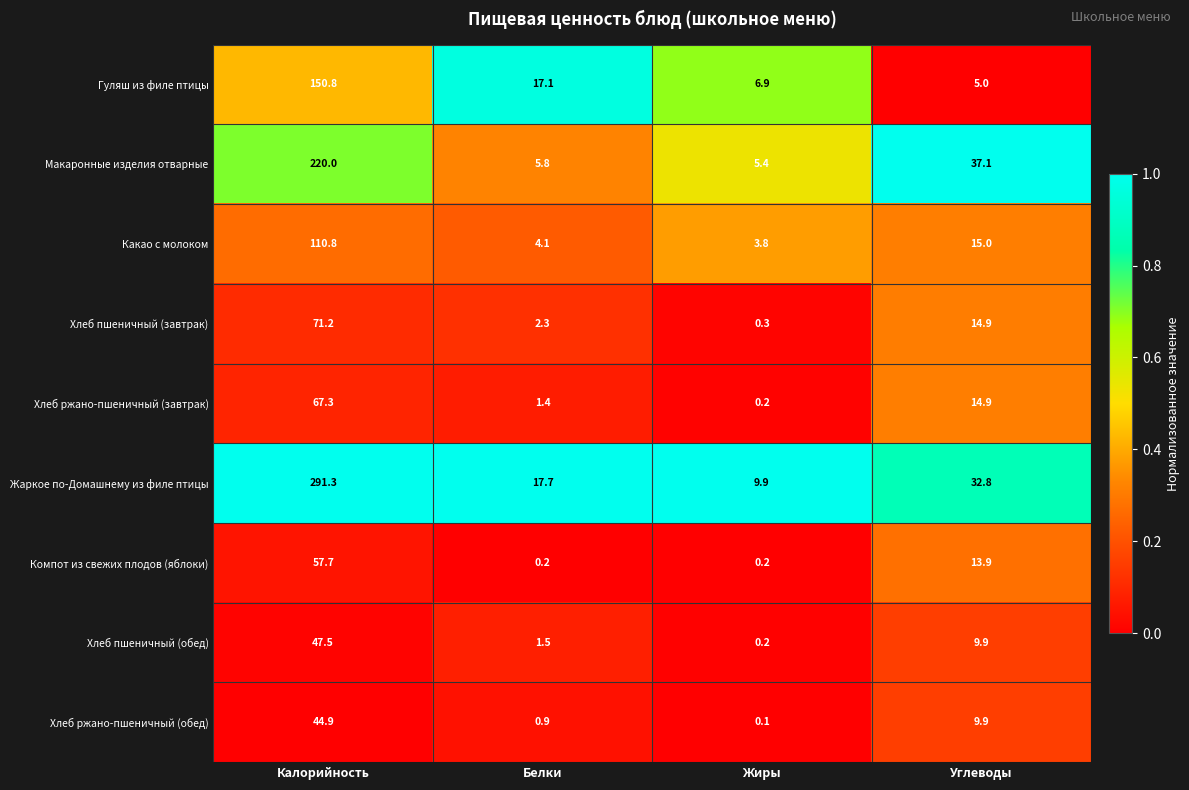

What is the lowest value of the Жаркое по-Домашнему из филе птицы series?

9.9